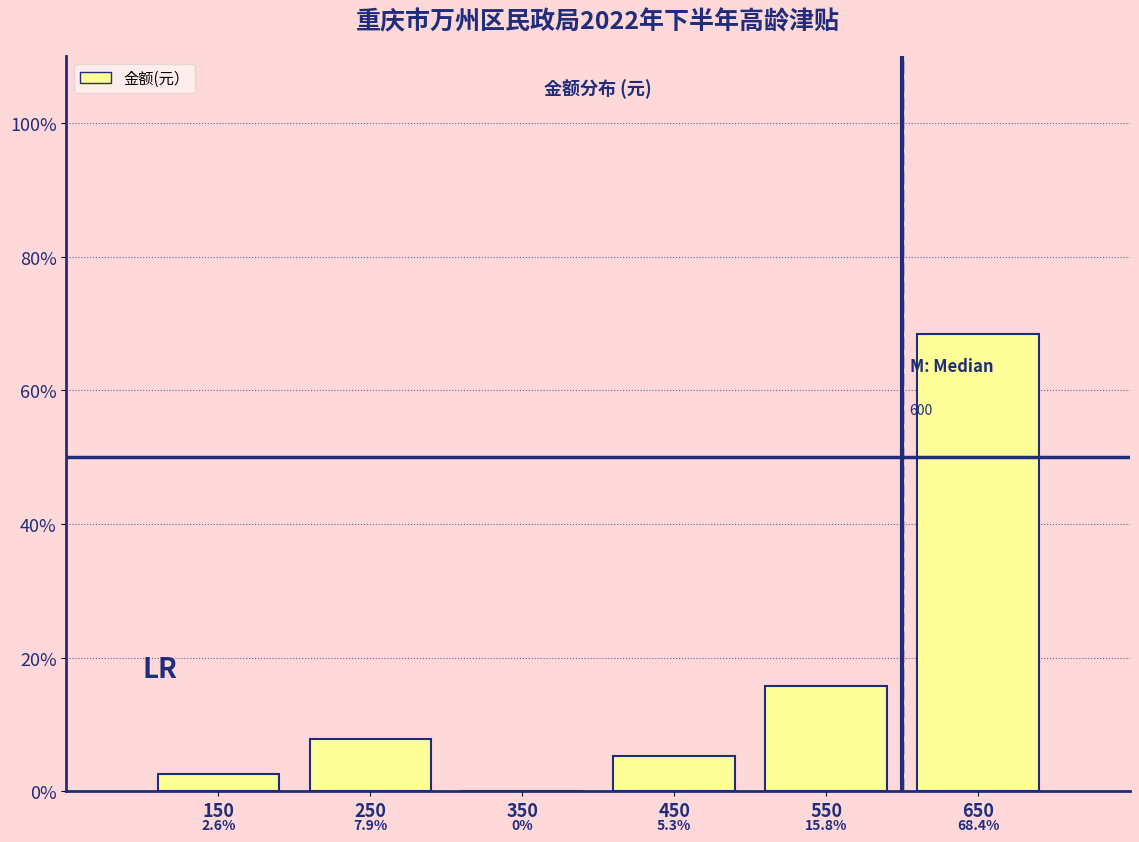

Reading left to right, transcribe this chart: for each bar, give the range it covers on the x-axis and its height.

100 to 200: 2.6
200 to 300: 7.9
300 to 400: 0.0
400 to 500: 5.3
500 to 600: 15.8
600 to 700: 68.4